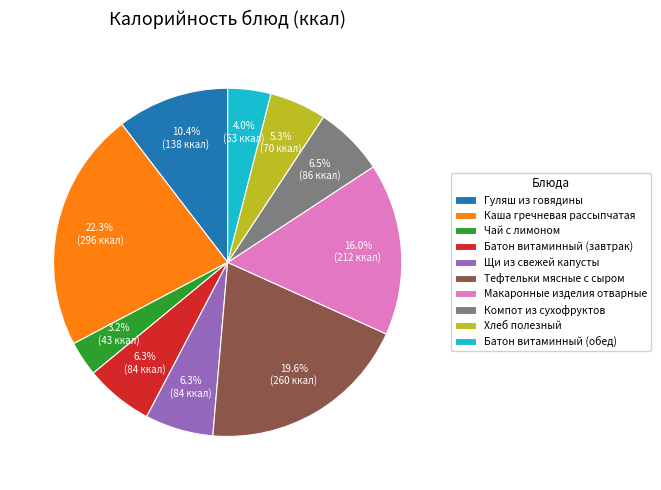

What is the ratio of the value at Хлеб полезный to the value at Макаронные изделия отварные?

0.3